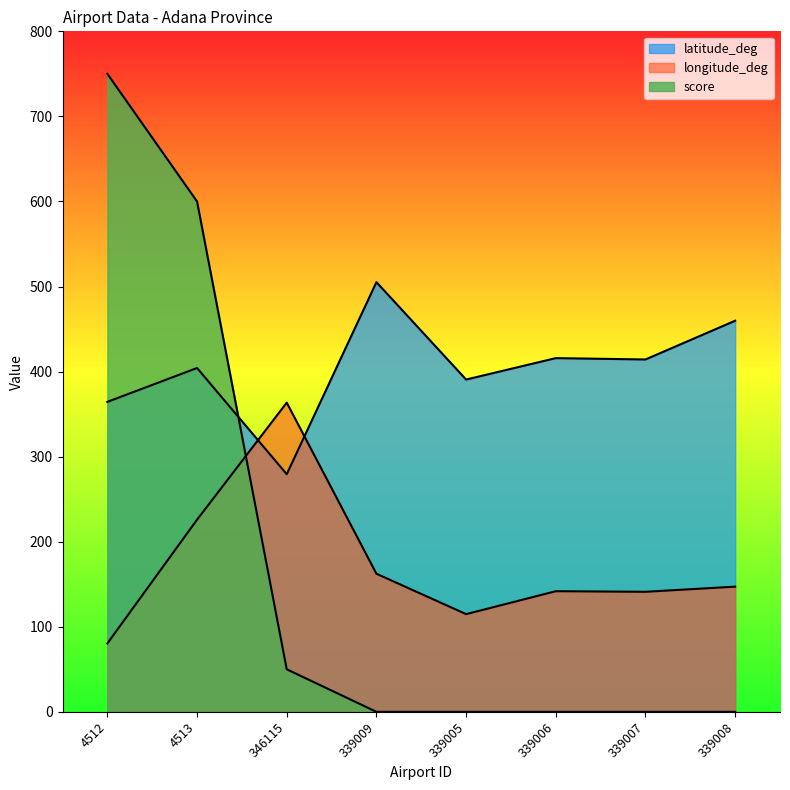

How many times do longitude_deg and score cross each other?

1